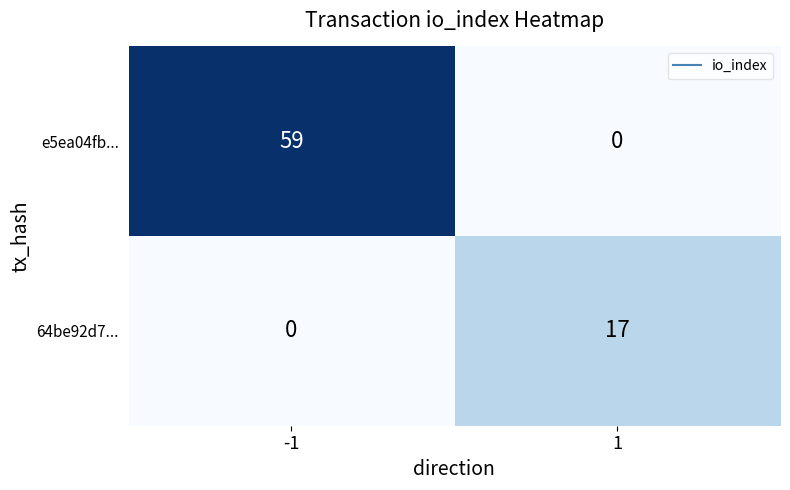

How many values in the 64be92d7... series are below 17?

1